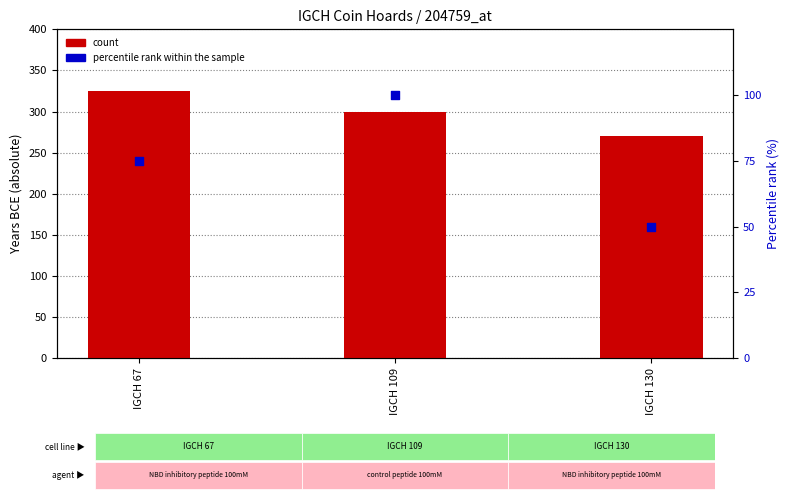

Which series has the widest spread of Y values?

count